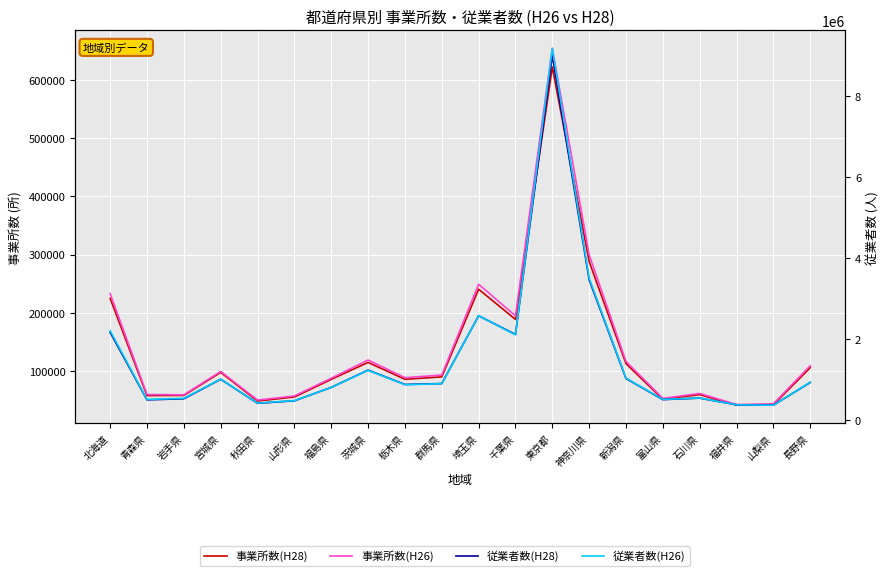

What is the difference between the 事業所数(H28) values at 秋田県 and 北海道?

175949